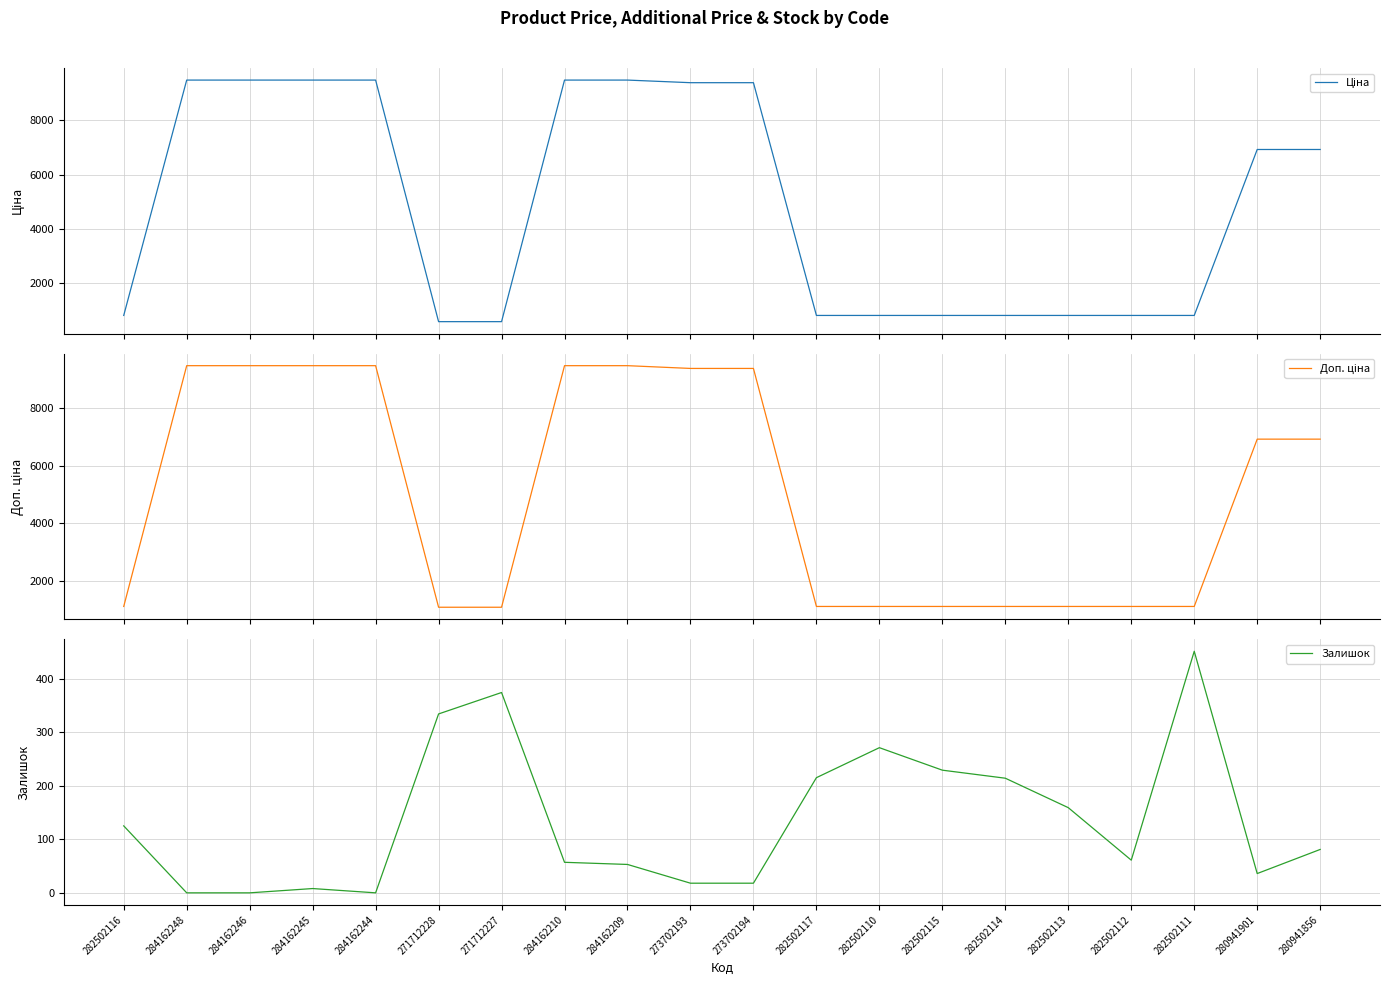

What is the label of the 8th point from the left?

284162210